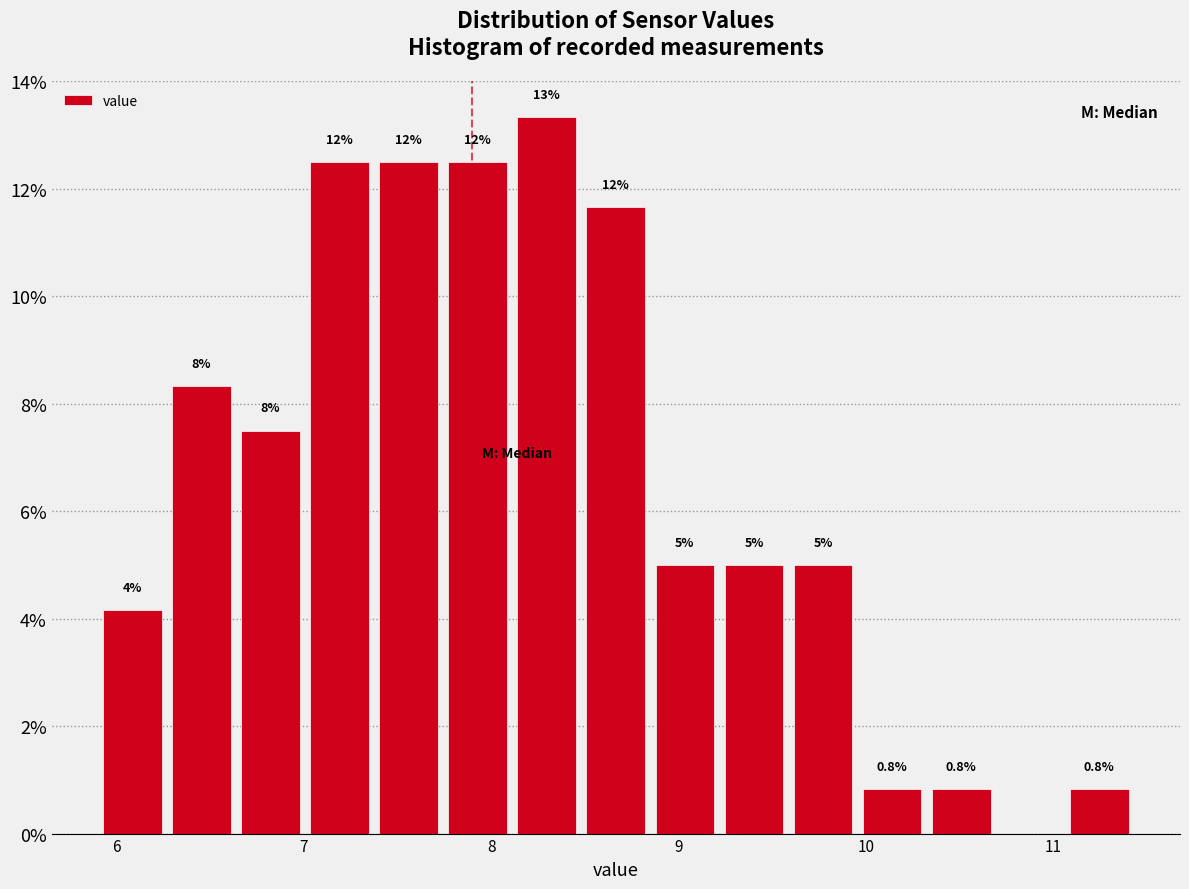

Around what value on the x-axis is the tallest bar? Give the approximate position of its centre, as read against the axis.

8.3